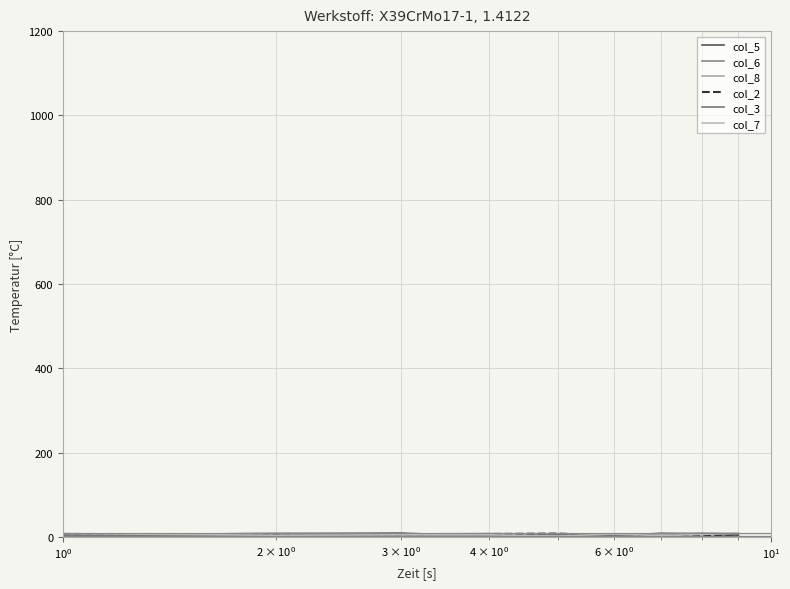

Does the chart have visible grid lines?

Yes